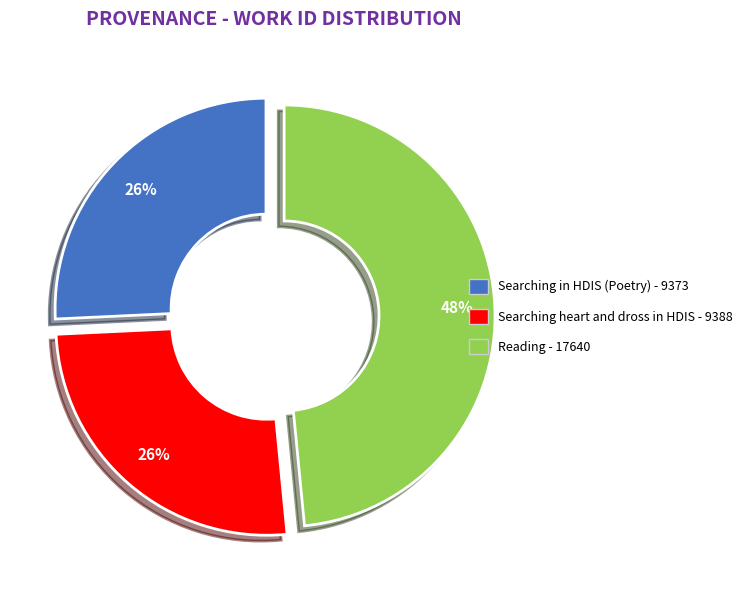

Is Searching in HDIS (Poetry) the majority of the pie?

No